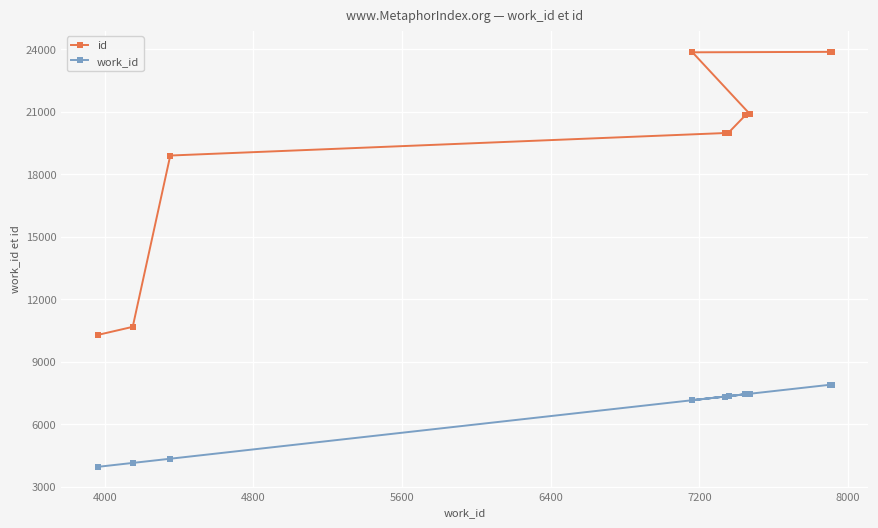

Which series has the largest range (max minus min)?

id